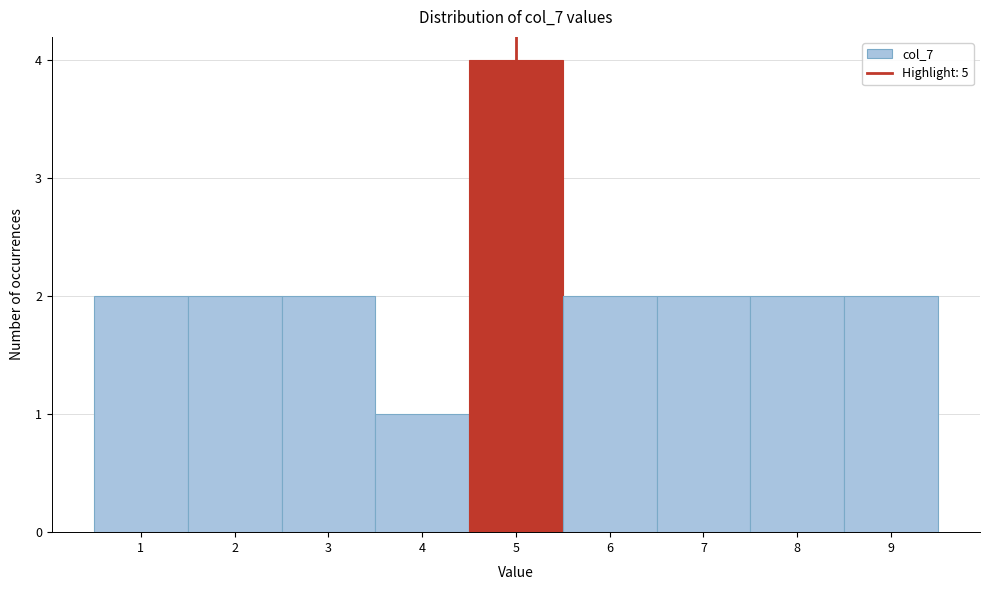

Reading left to right, transcribe this chart: for each bar, give the range it covers on the x-axis and its height. The values are not printed on the chart, so give them approximately, as read against the axis.

0.5 to 1.5: 2
1.5 to 2.5: 2
2.5 to 3.5: 2
3.5 to 4.5: 1
4.5 to 5.5: 4
5.5 to 6.5: 2
6.5 to 7.5: 2
7.5 to 8.5: 2
8.5 to 9.5: 2